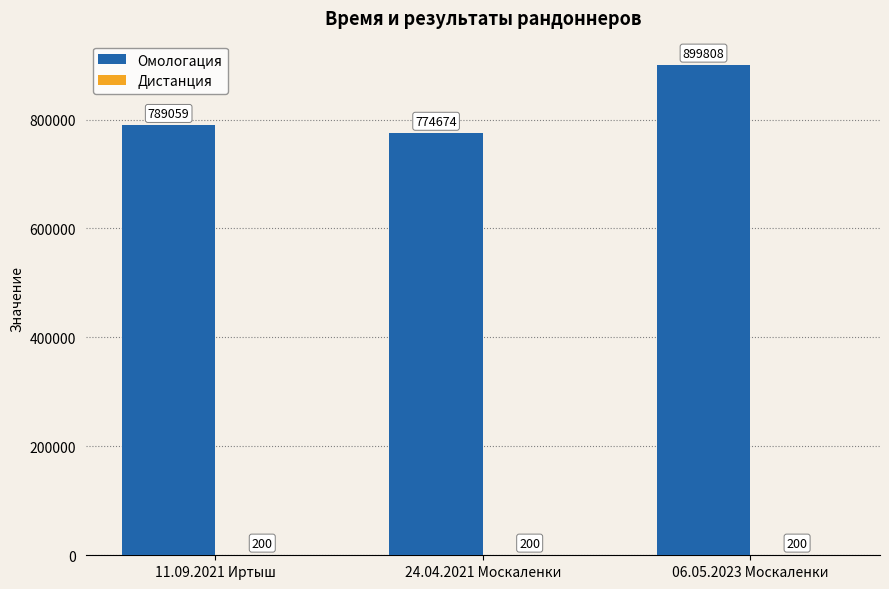

Which series changed the most between 11.09.2021 Иртыш and 06.05.2023 Москаленки?

Омологация